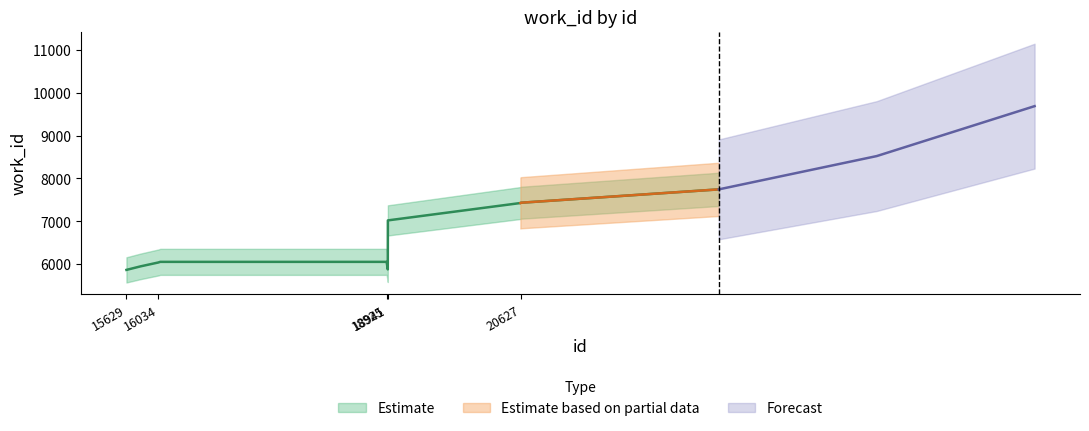

The chart shows a value of 5955 at 15807. True or false?

True